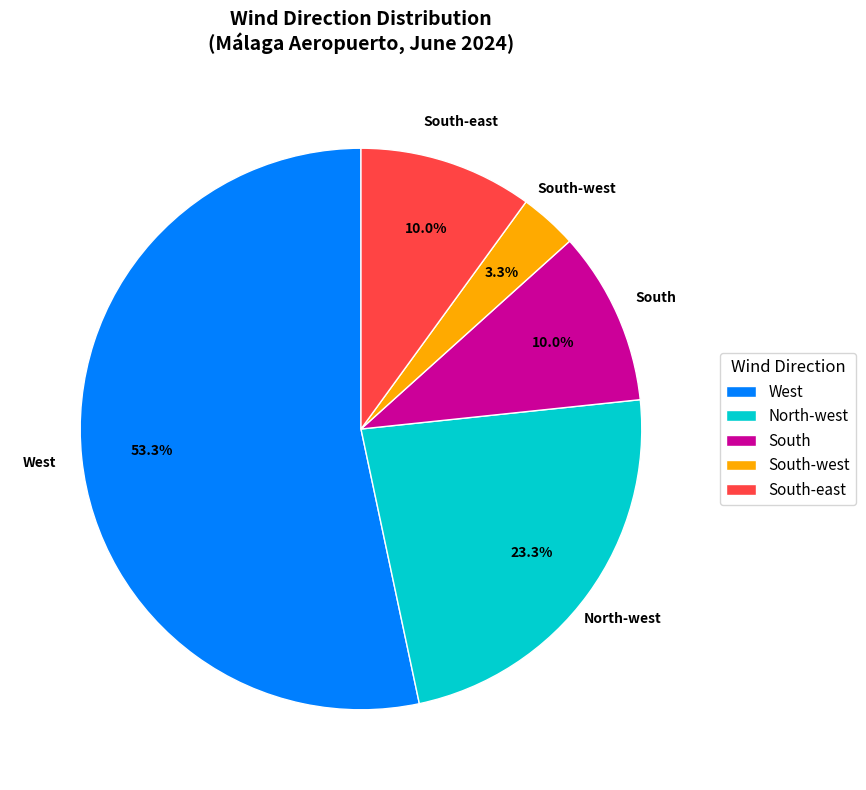

Does any single category account for the majority?

Yes